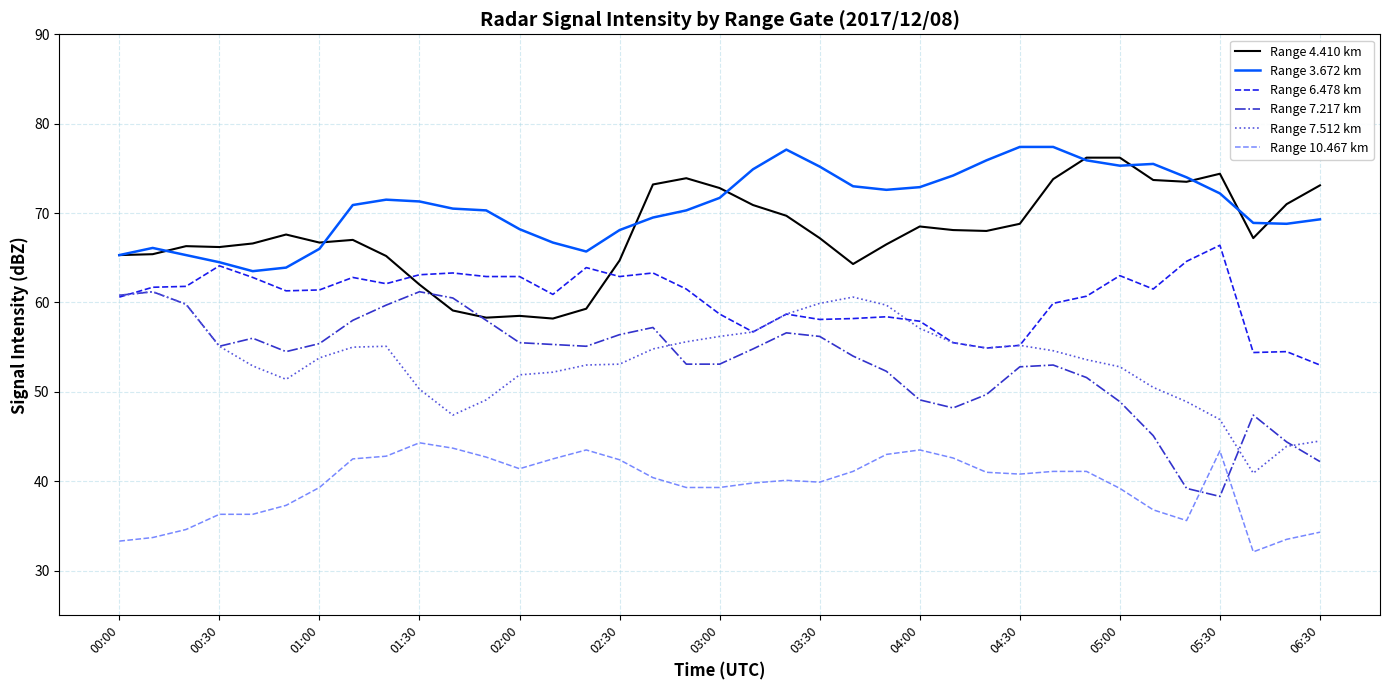

Which series has the largest total across all categories?

Range 3.672 km